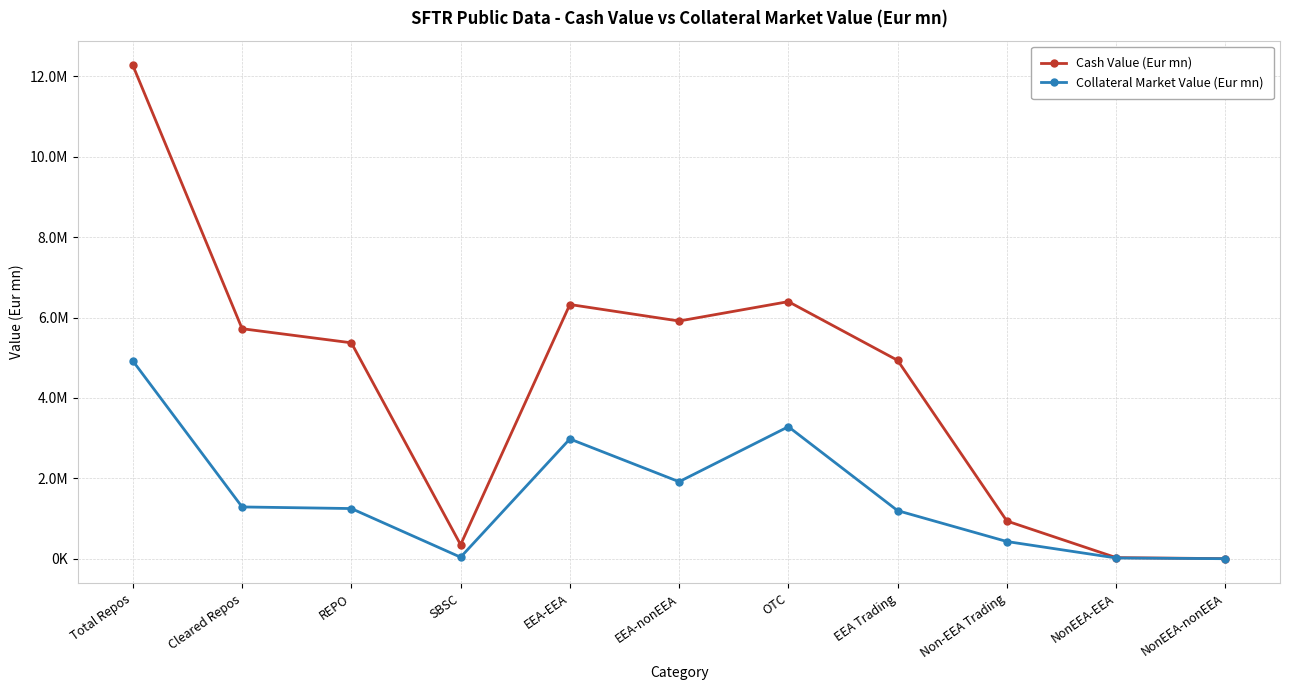

What is the total value across all series at REPO?

6620926.9